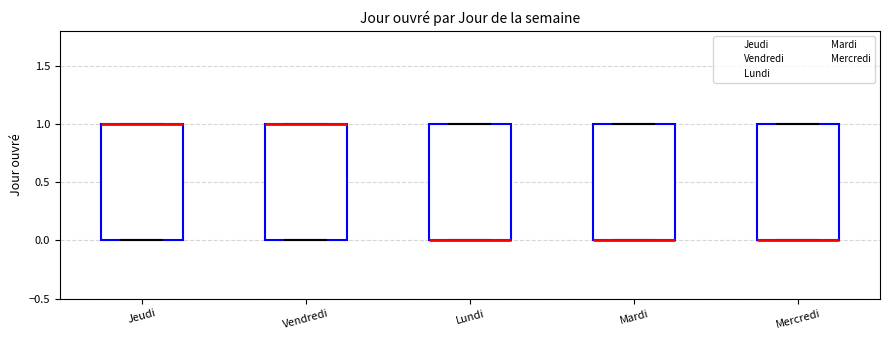

Reading left to right, read every box against the y-axis: the position of its median line, the range the box covers, and the ends of its whiskers. The values are not printed on the chart, so give them approximately, as read against the axis.

Jeudi: median 1 (drawn on the box's upper edge), box 0 to 1, whiskers 0 to 1
Vendredi: median 1 (drawn on the box's upper edge), box 0 to 1, whiskers 0 to 1
Lundi: median 0 (drawn on the box's lower edge), box 0 to 1, whiskers 0 to 1
Mardi: median 0 (drawn on the box's lower edge), box 0 to 1, whiskers 0 to 1
Mercredi: median 0 (drawn on the box's lower edge), box 0 to 1, whiskers 0 to 1